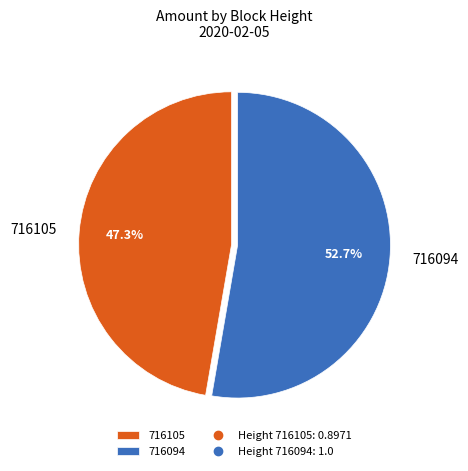

What is the smallest slice in the pie chart?

716105